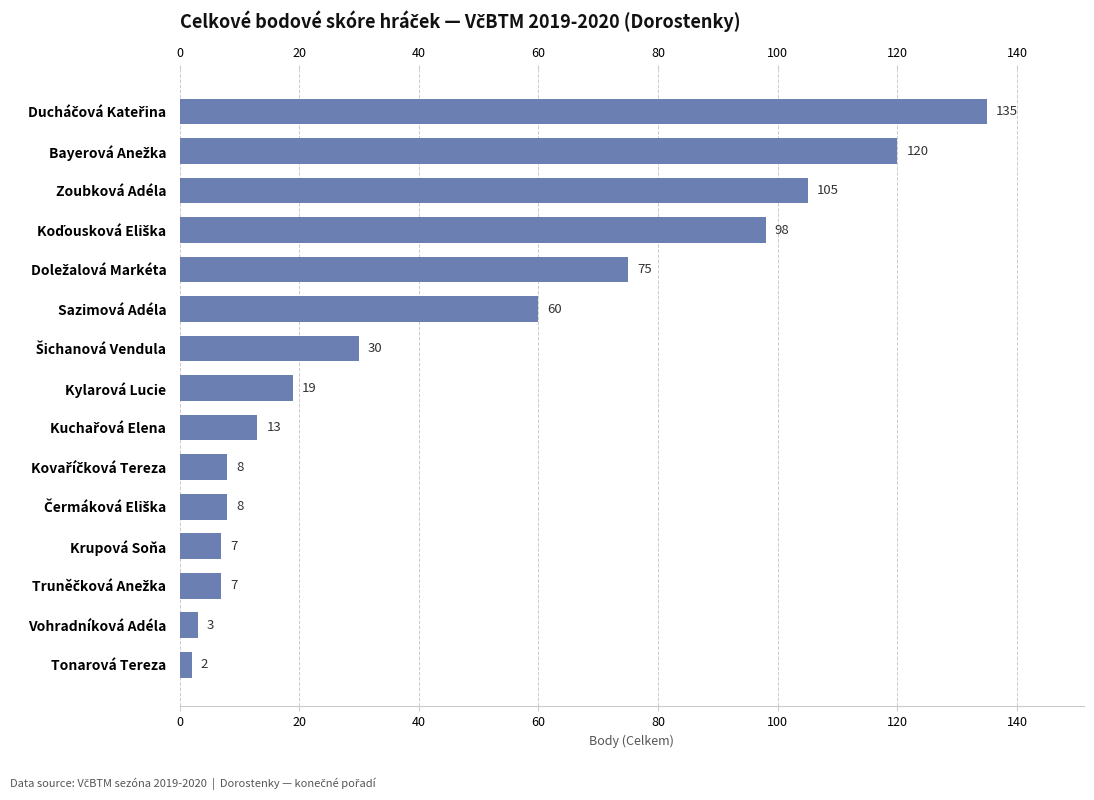

True or false: the data shows 4 at Kylarová Lucie.

False